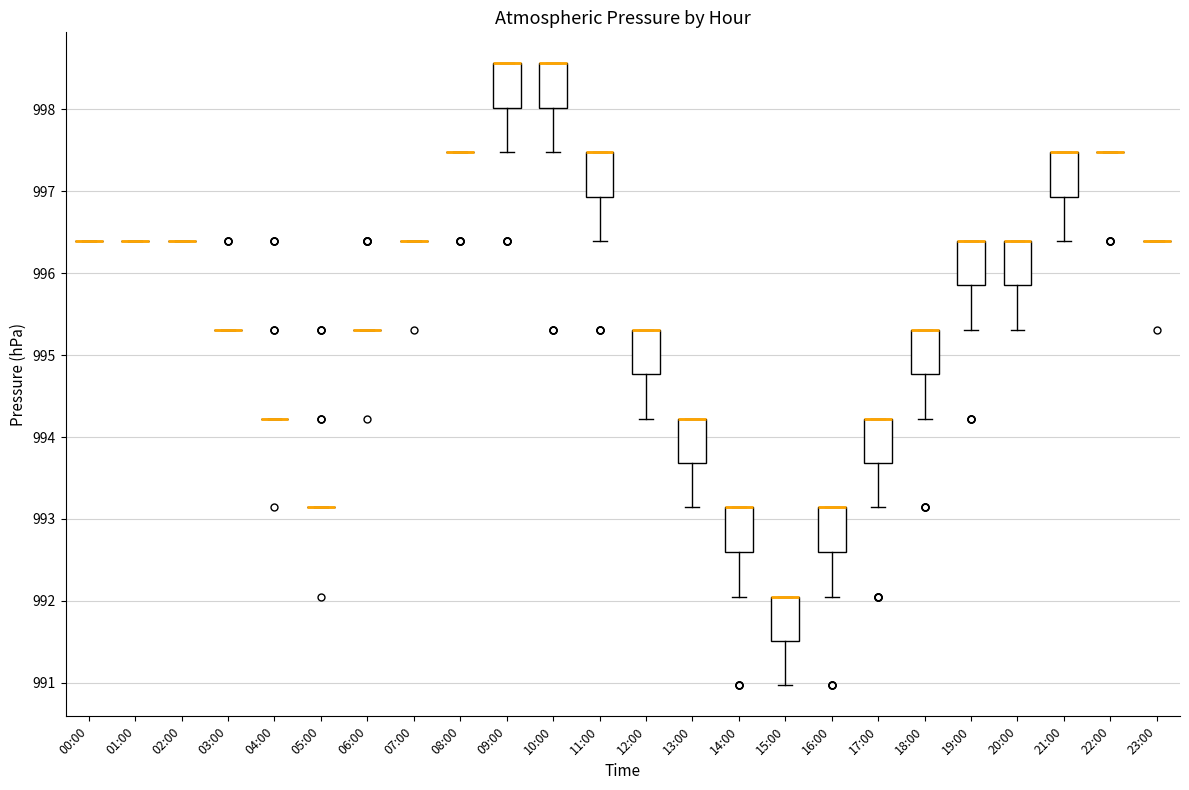

Reading left to right, transcribe this box plot: for each box, give where its median line is, the range the box spans, and where its two whiskers end, as read against the y-axis. The values are not printed on the chart, so give them approximately, as read against the axis.

00:00: box collapsed to a line at 996.4, whiskers 996.4 to 996.4
01:00: box collapsed to a line at 996.4, whiskers 996.4 to 996.4
02:00: box collapsed to a line at 996.4, whiskers 996.4 to 996.4
03:00: box collapsed to a line at 995.3, whiskers 995.3 to 995.3
04:00: box collapsed to a line at 994.2, whiskers 994.2 to 994.2
05:00: box collapsed to a line at 993.1, whiskers 993.1 to 993.1
06:00: box collapsed to a line at 995.3, whiskers 995.3 to 995.3
07:00: box collapsed to a line at 996.4, whiskers 996.4 to 996.4
08:00: box collapsed to a line at 997.5, whiskers 997.5 to 997.5
09:00: median 998.6 (drawn on the box's upper edge), box 998.0 to 998.6, whiskers 997.5 to 998.6
10:00: median 998.6 (drawn on the box's upper edge), box 998.0 to 998.6, whiskers 997.5 to 998.6
11:00: median 997.5 (drawn on the box's upper edge), box 996.9 to 997.5, whiskers 996.4 to 997.5
12:00: median 995.3 (drawn on the box's upper edge), box 994.8 to 995.3, whiskers 994.2 to 995.3
13:00: median 994.2 (drawn on the box's upper edge), box 993.7 to 994.2, whiskers 993.1 to 994.2
14:00: median 993.1 (drawn on the box's upper edge), box 992.6 to 993.1, whiskers 992.1 to 993.1
15:00: median 992.1 (drawn on the box's upper edge), box 991.5 to 992.1, whiskers 991.0 to 992.1
16:00: median 993.1 (drawn on the box's upper edge), box 992.6 to 993.1, whiskers 992.1 to 993.1
17:00: median 994.2 (drawn on the box's upper edge), box 993.7 to 994.2, whiskers 993.1 to 994.2
18:00: median 995.3 (drawn on the box's upper edge), box 994.8 to 995.3, whiskers 994.2 to 995.3
19:00: median 996.4 (drawn on the box's upper edge), box 995.9 to 996.4, whiskers 995.3 to 996.4
20:00: median 996.4 (drawn on the box's upper edge), box 995.9 to 996.4, whiskers 995.3 to 996.4
21:00: median 997.5 (drawn on the box's upper edge), box 996.9 to 997.5, whiskers 996.4 to 997.5
22:00: box collapsed to a line at 997.5, whiskers 997.5 to 997.5
23:00: box collapsed to a line at 996.4, whiskers 996.4 to 996.4